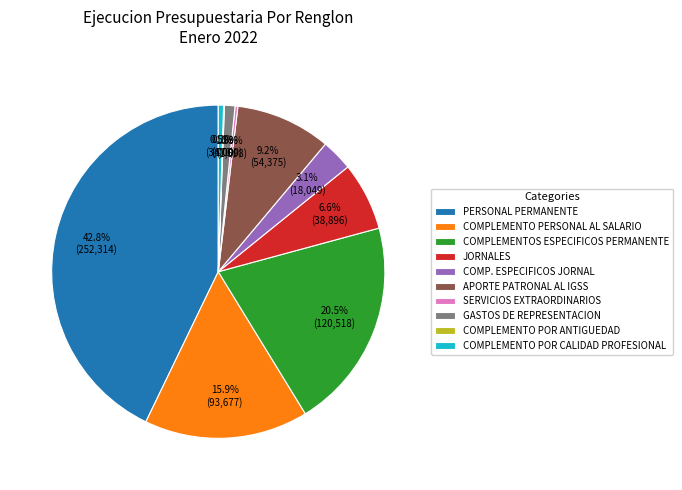

Is there any slice that represents more than half of the pie?

No